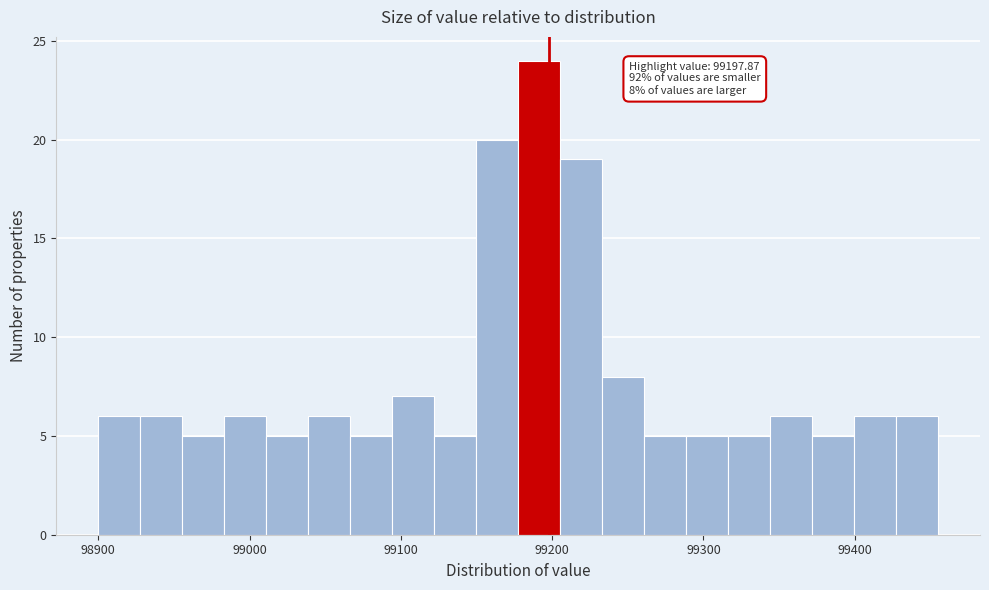

Around what value on the x-axis is the tallest bar? Give the approximate position of its centre, as read against the axis.

99190